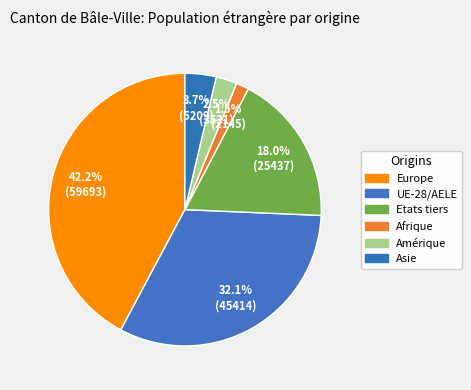

Combined, what portion of the pie is Europe and Afrique?

43.7%